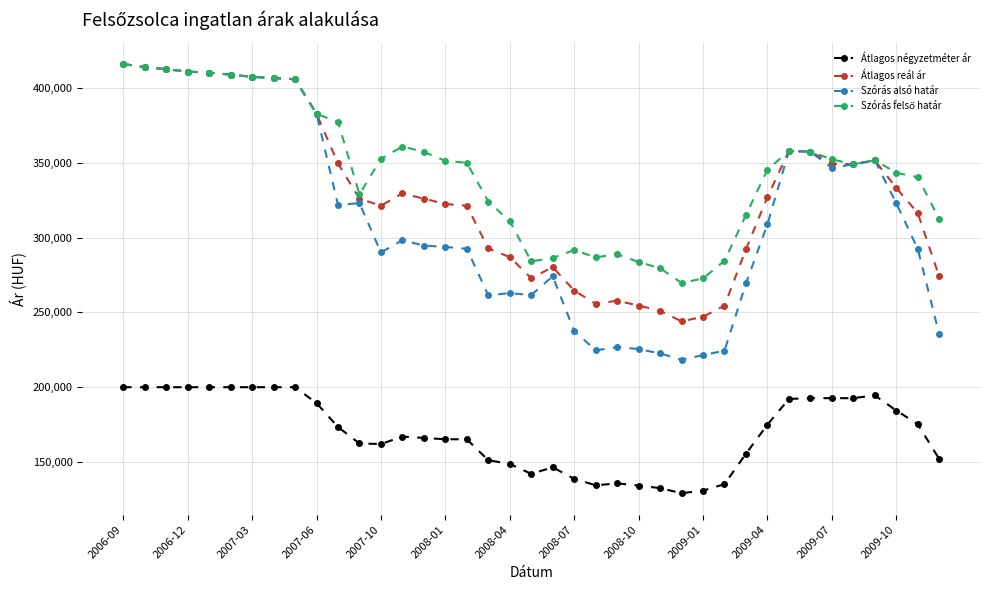

How many lines are shown in the chart?

4